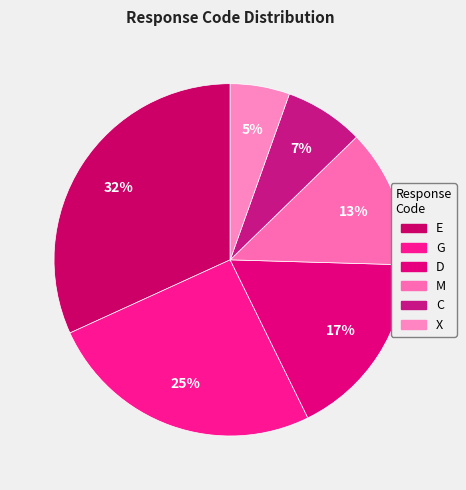

Do E and D together represent more than half of the pie?

No